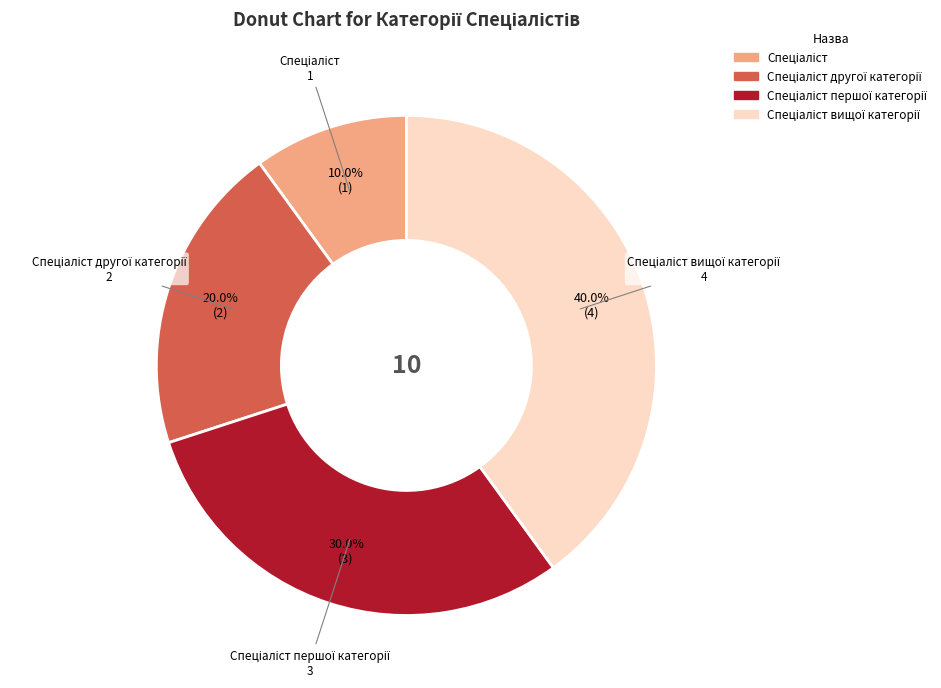

Does any single category account for the majority?

No